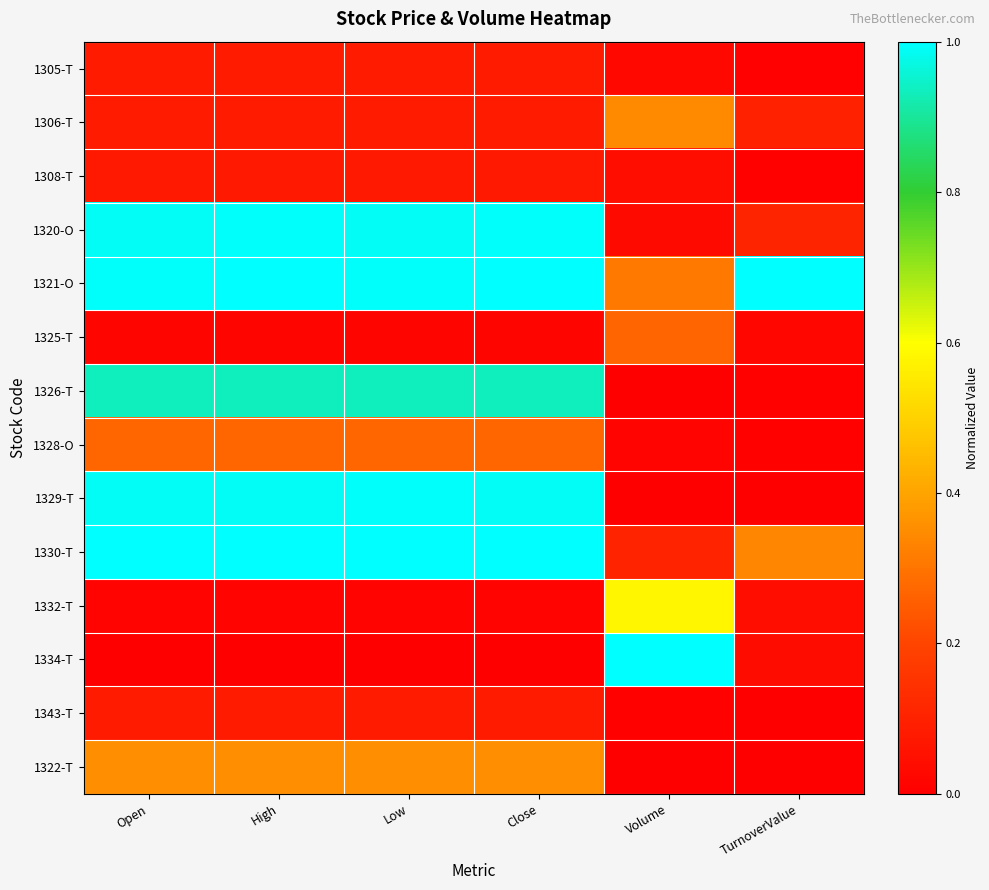

Which series has the largest total across all categories?

1321-O